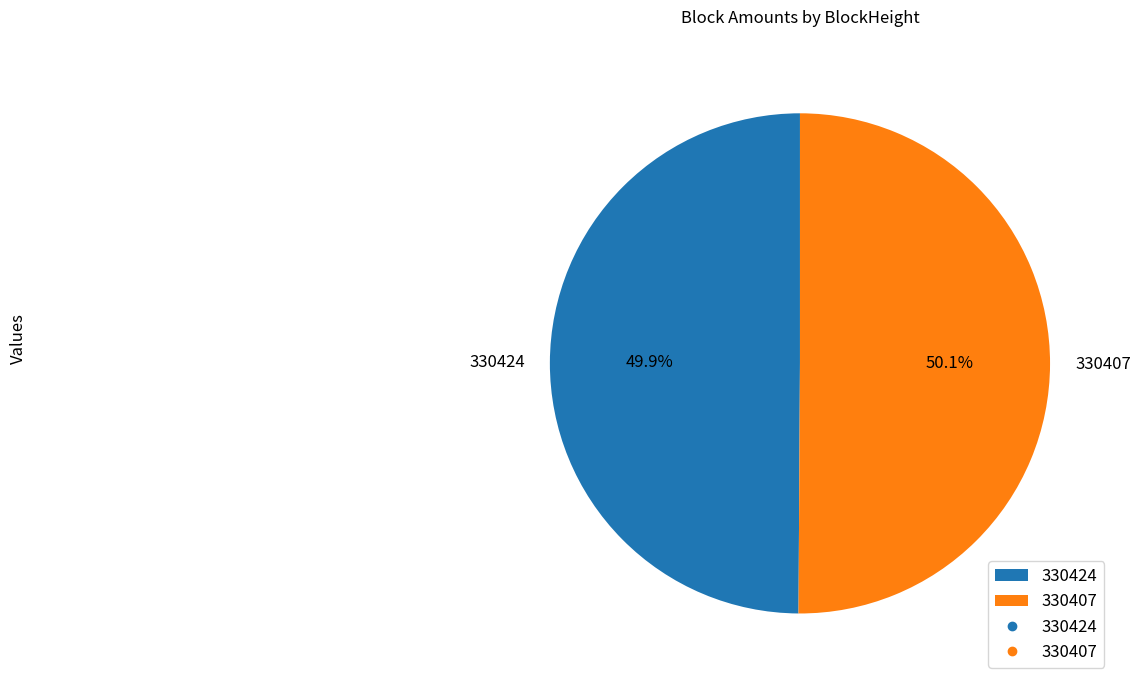

How many slices are in this pie chart?

2